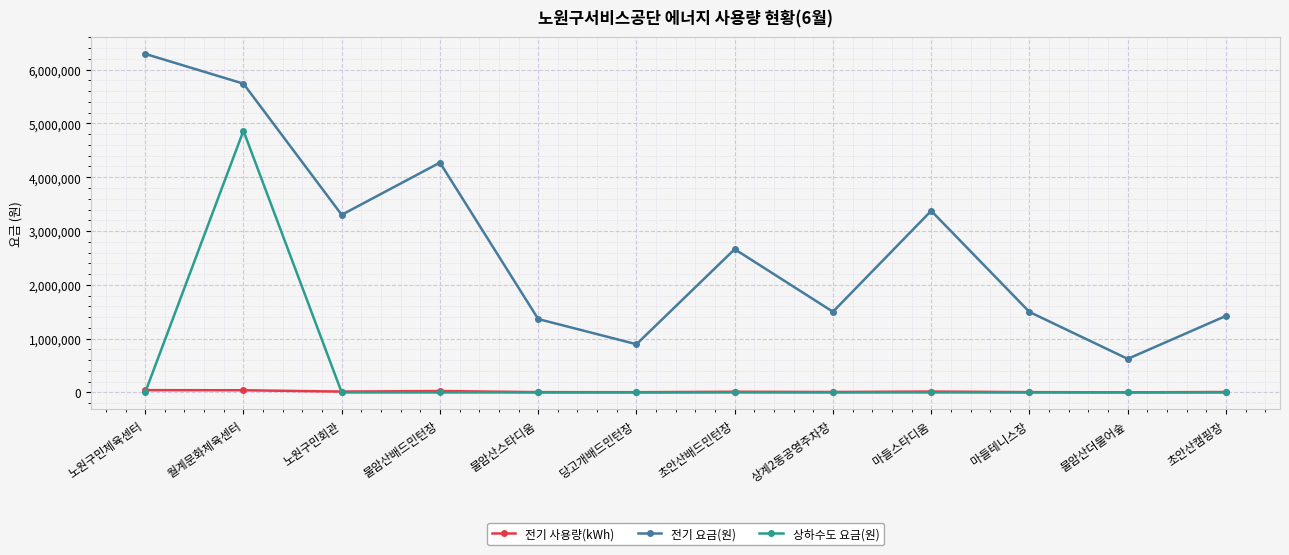

At which category is the sum across all series the highest?

월계문화체육센터